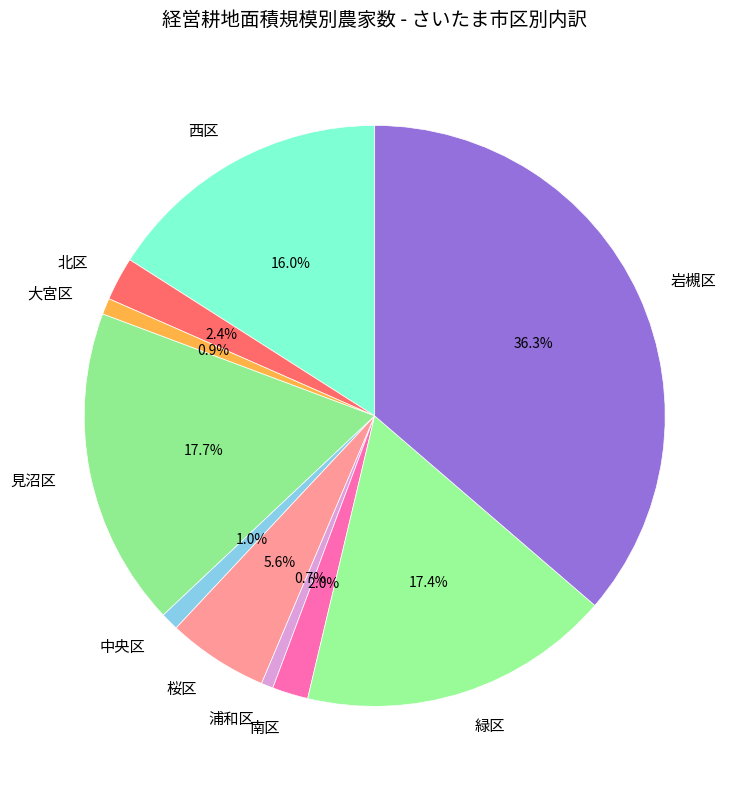

What is the largest slice in the pie chart?

岩槻区